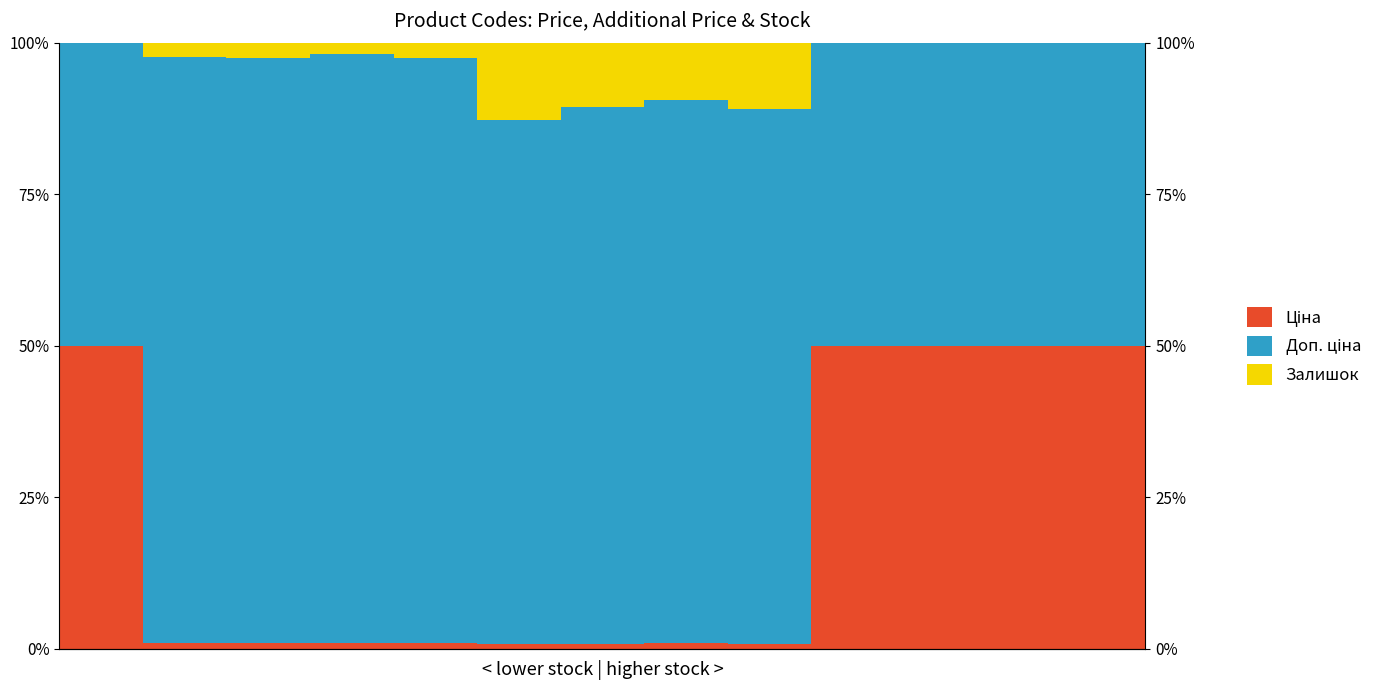

The Доп. ціна series shows 88.3 at 8. True or false?

True